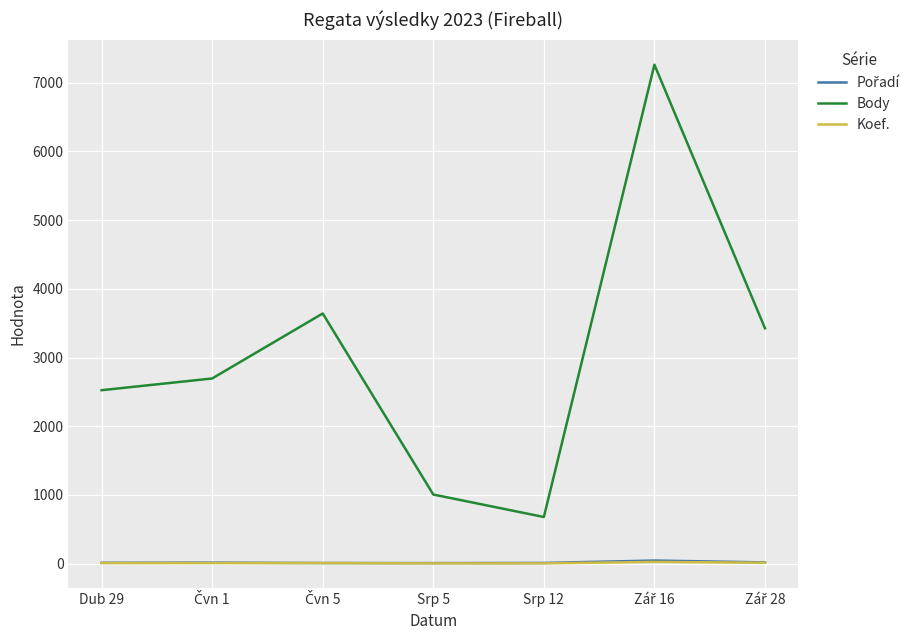

True or false: Koef. and Body cross at least once.

False